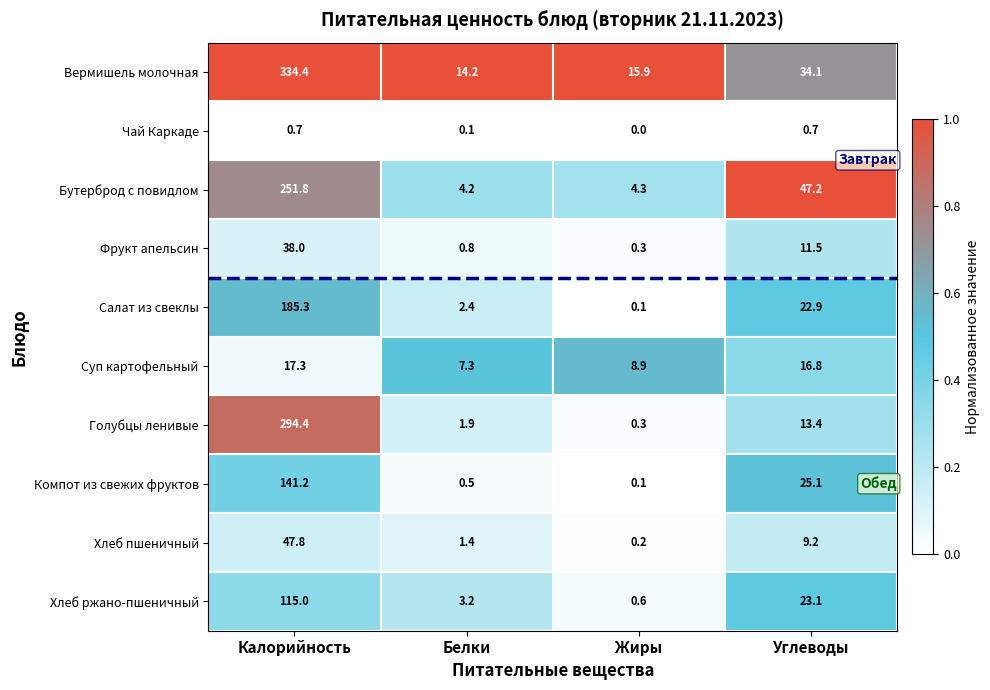

Is it true that Хлеб пшеничный equals 0.2 at Жиры?

True